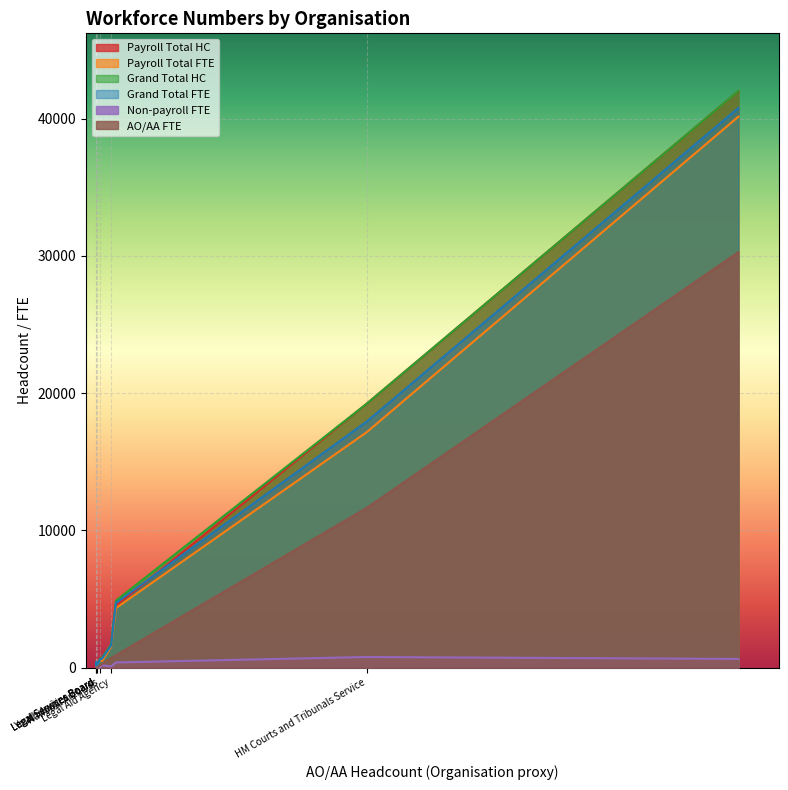

What is the difference between the second highest and minimum values in the Non-payroll FTE series?

633.6